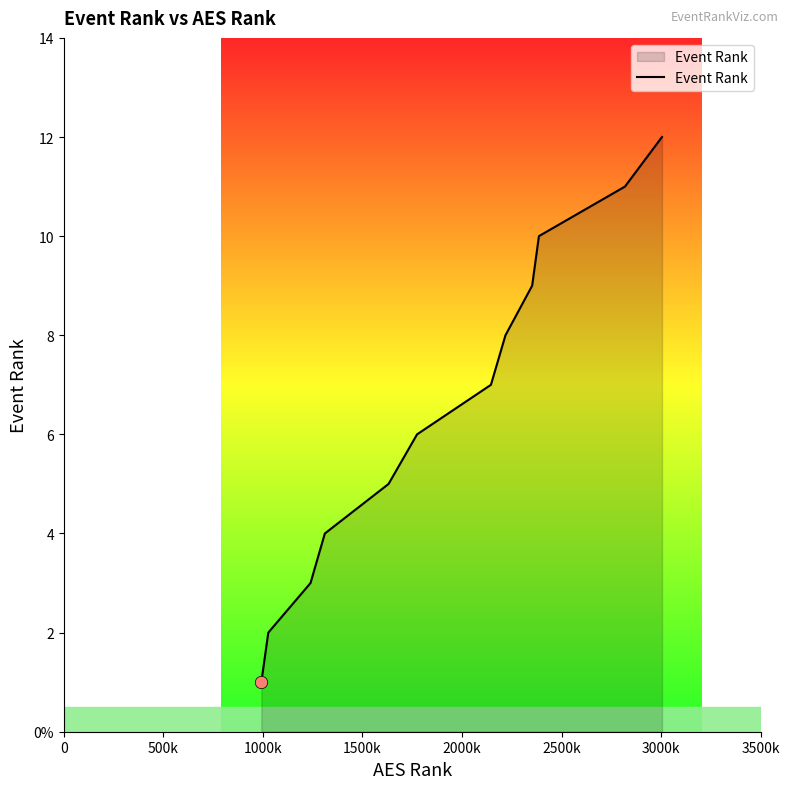

Is this an area chart (filled region under the line)?

Yes